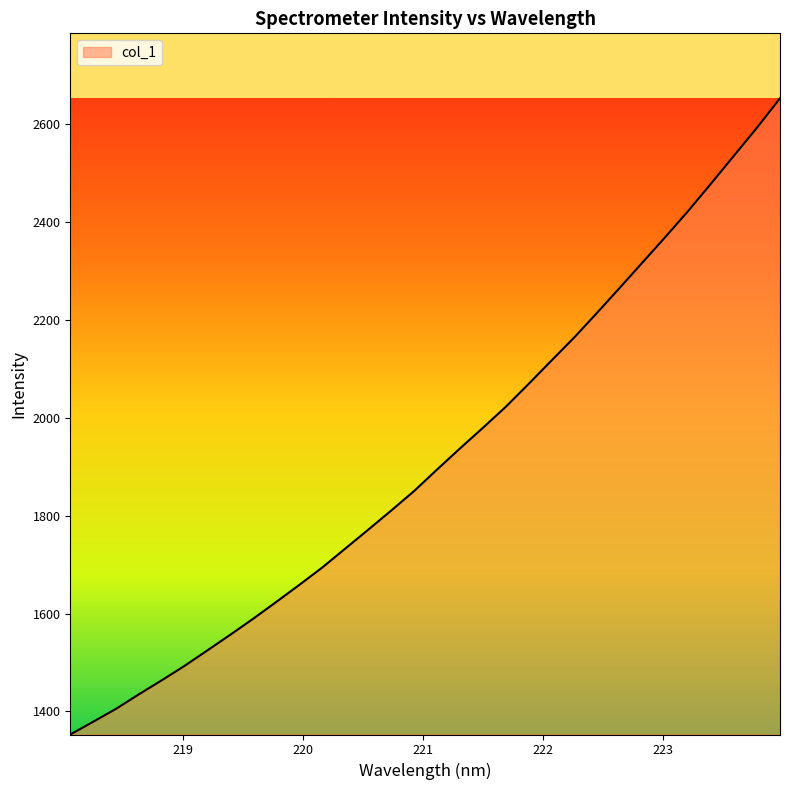

What is the greatest value displayed?

2652.5